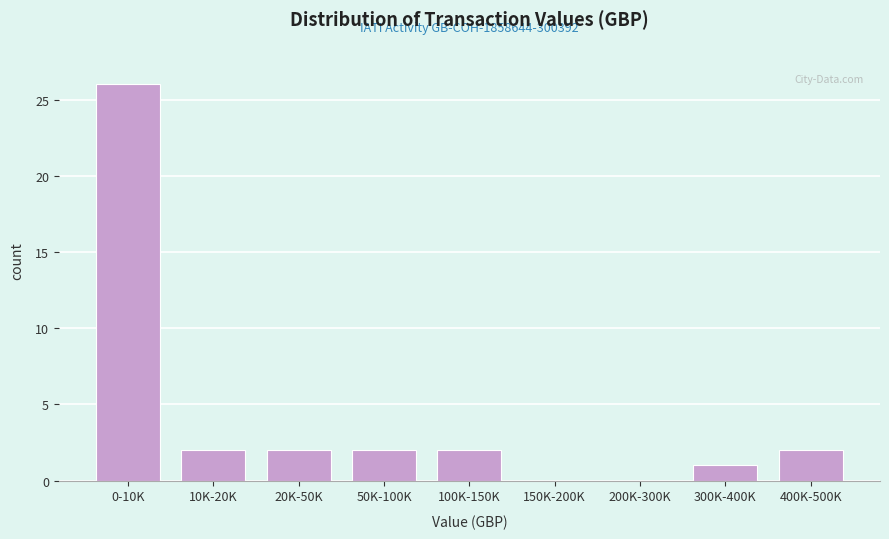

Reading left to right, list all the values displayed in this chart.

0-10K=26	10K-20K=2	20K-50K=2	50K-100K=2	100K-150K=2	150K-200K=0	200K-300K=0	300K-400K=1	400K-500K=2